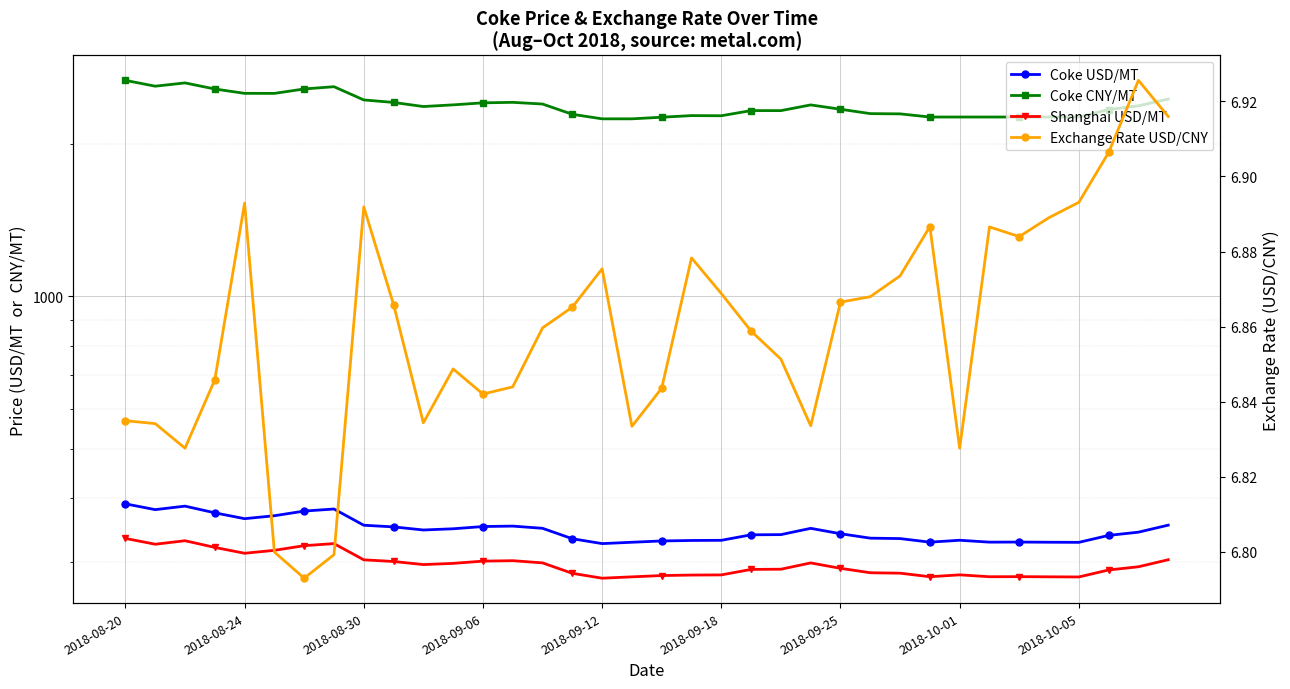

What are all the series names shown in the legend?

Coke USD/MT, Coke CNY/MT, Shanghai USD/MT, Exchange Rate USD/CNY